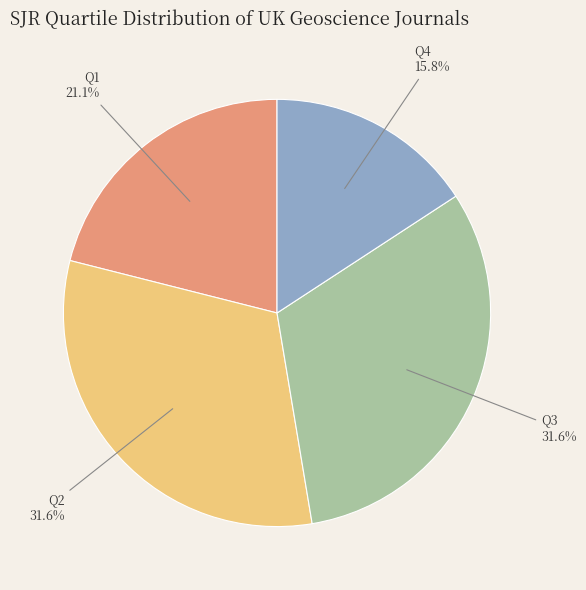

How many segments does this pie chart have?

4